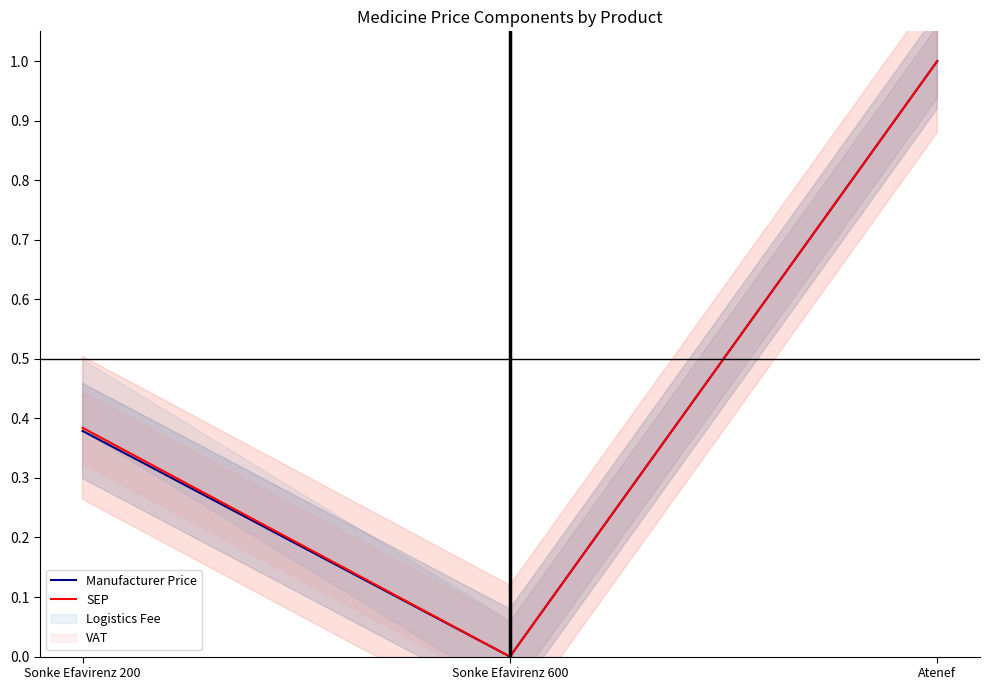

At which category is the sum across all series the highest?

Atenef